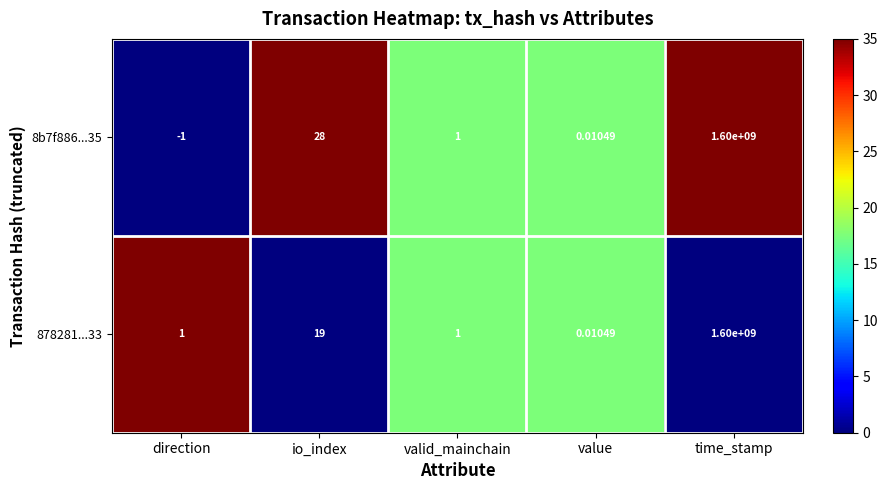

Is the value of 878281...33 at time_stamp greater than the value of 8b7f886...35 at direction?

Yes